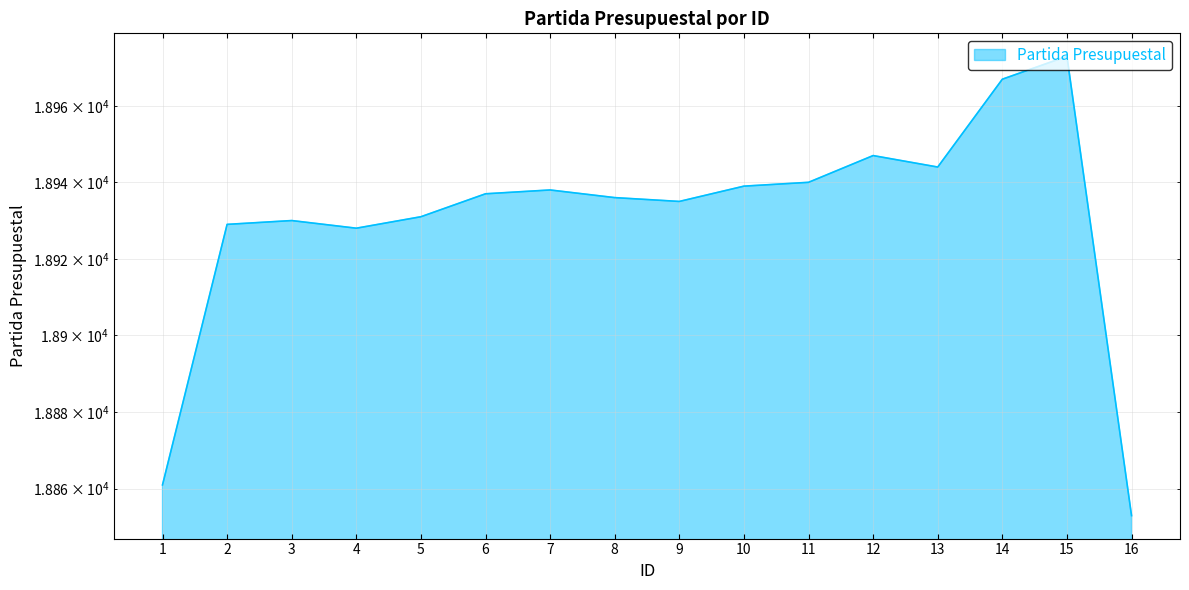

Which category has the highest value across all series?

15